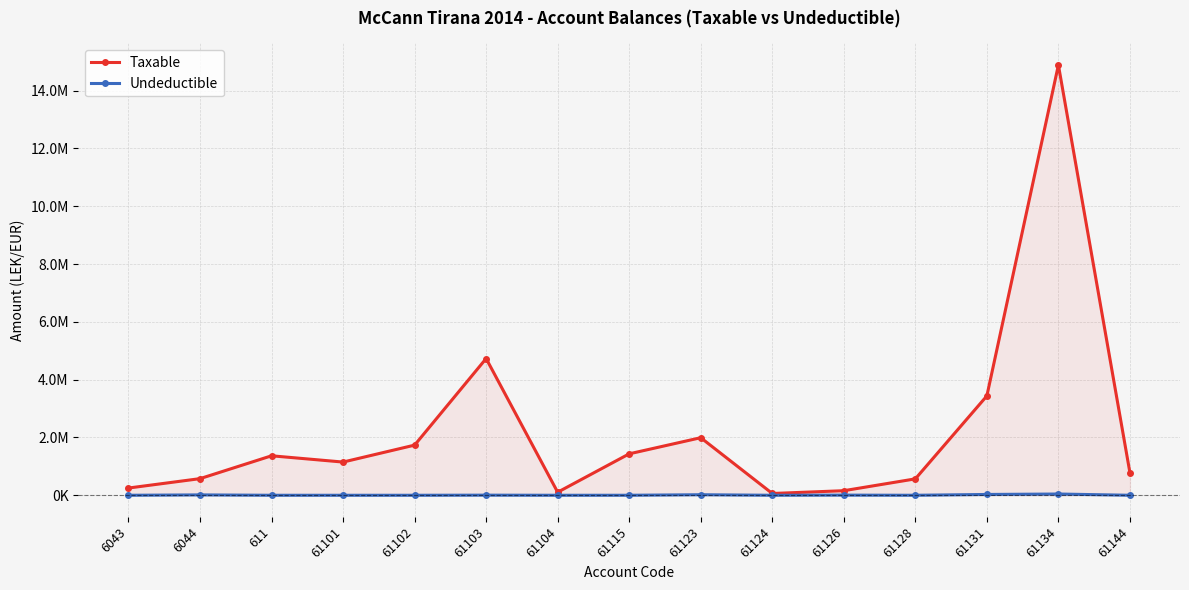

At which category does Undeductible reach its first local peak?

6044